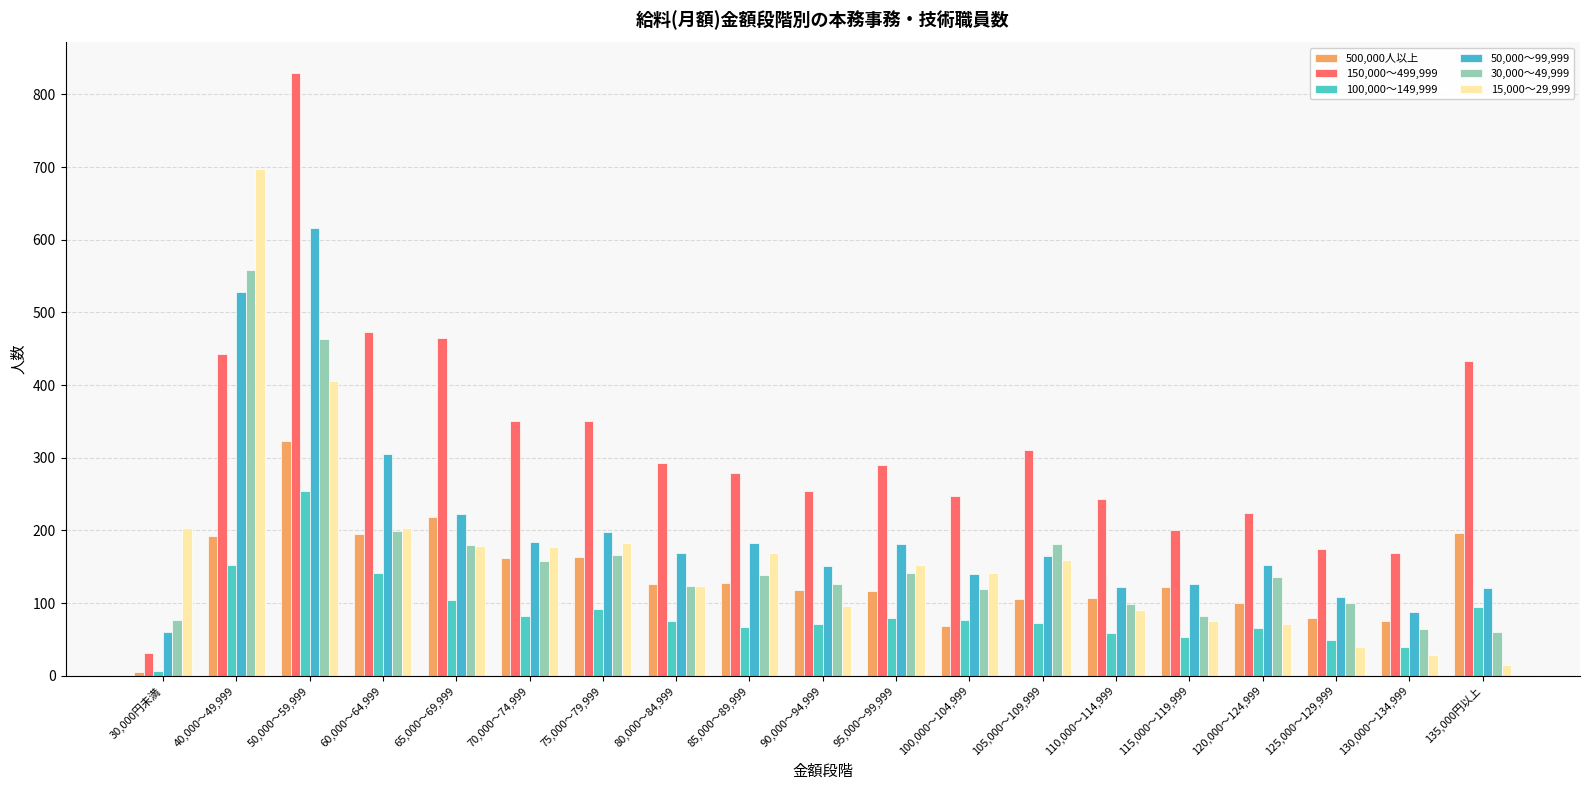

What is the label of the 11th bar from the left?

95,000～99,999